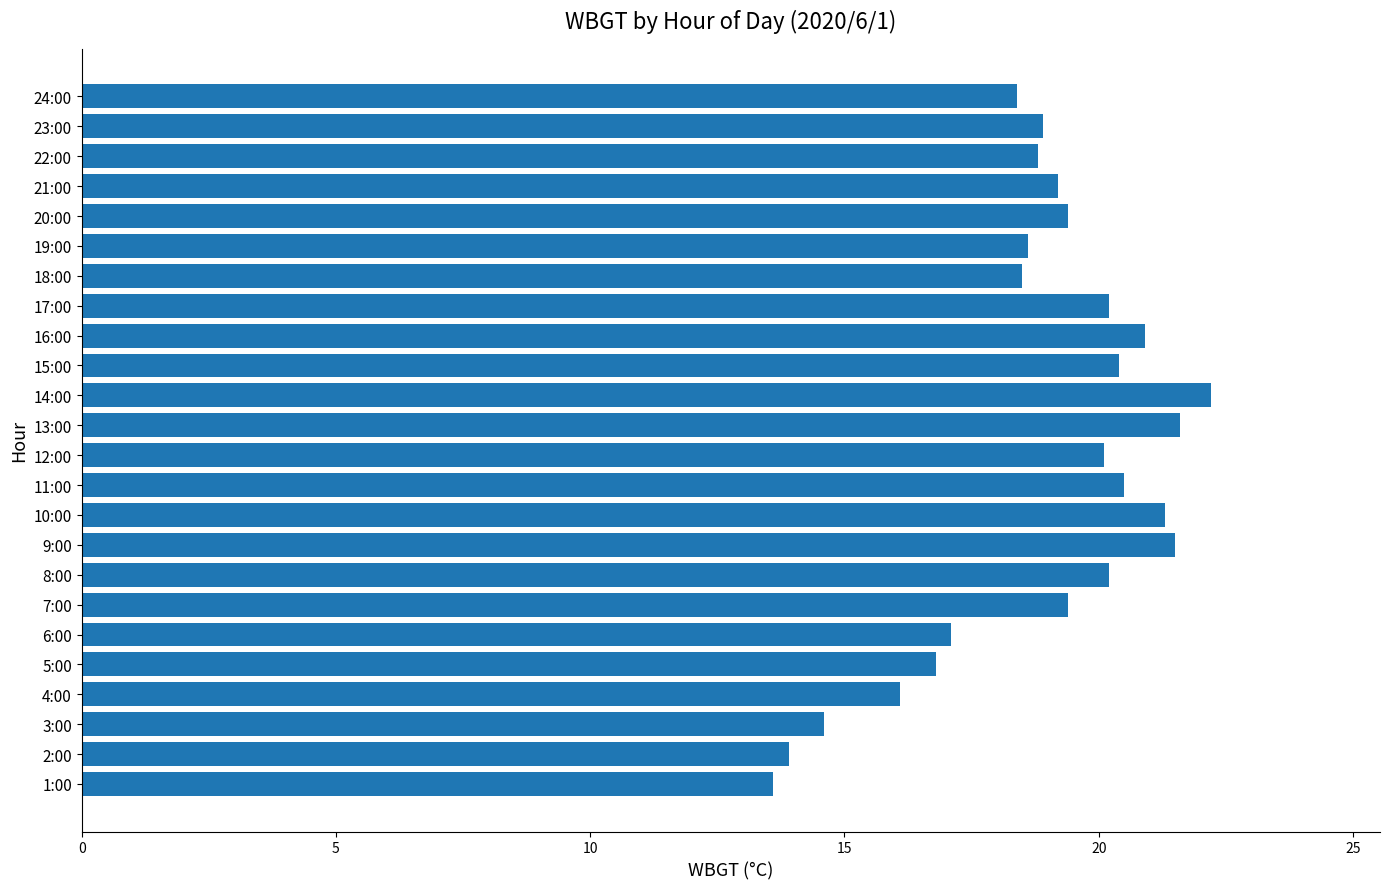

Which has a higher value, 20:00 or 12:00?

12:00